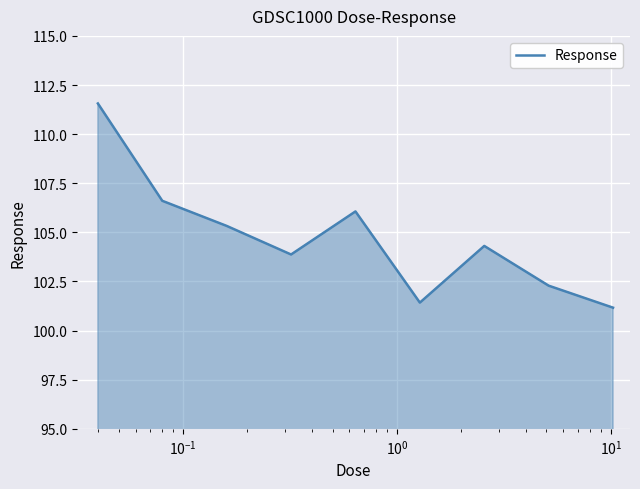

What is the difference between the maximum and minimum values?

10.4